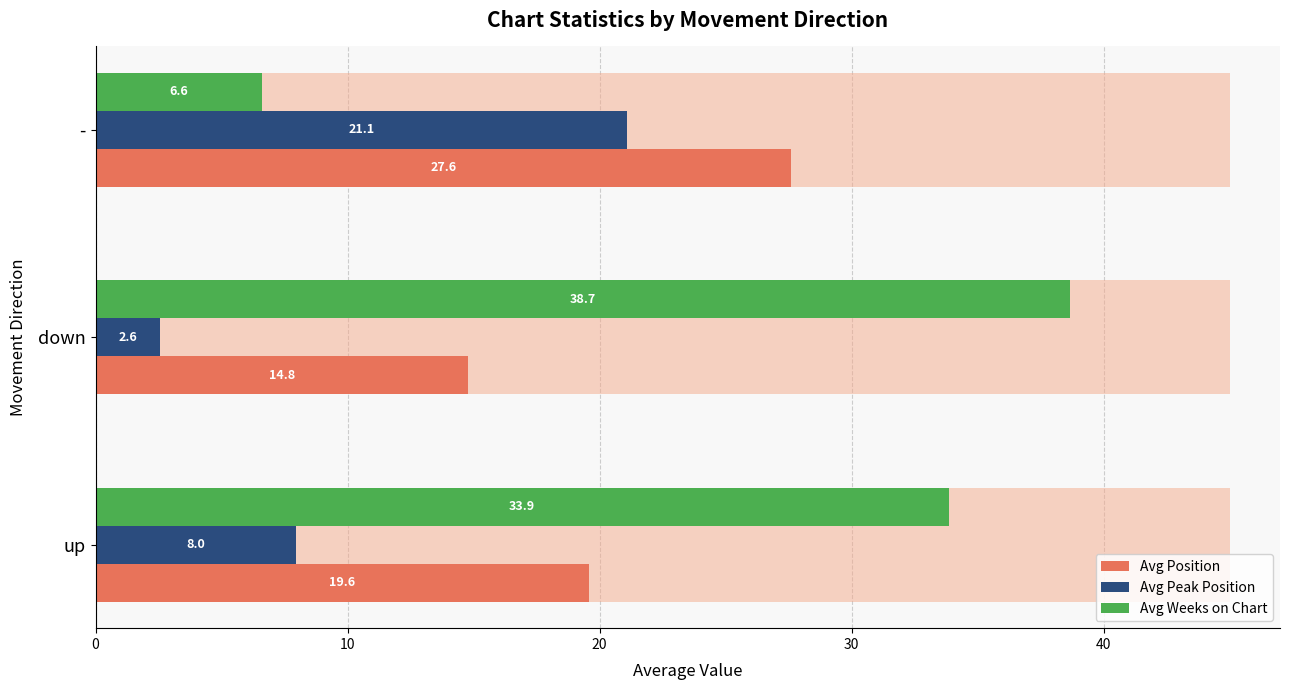

How many bars are there in total?

9